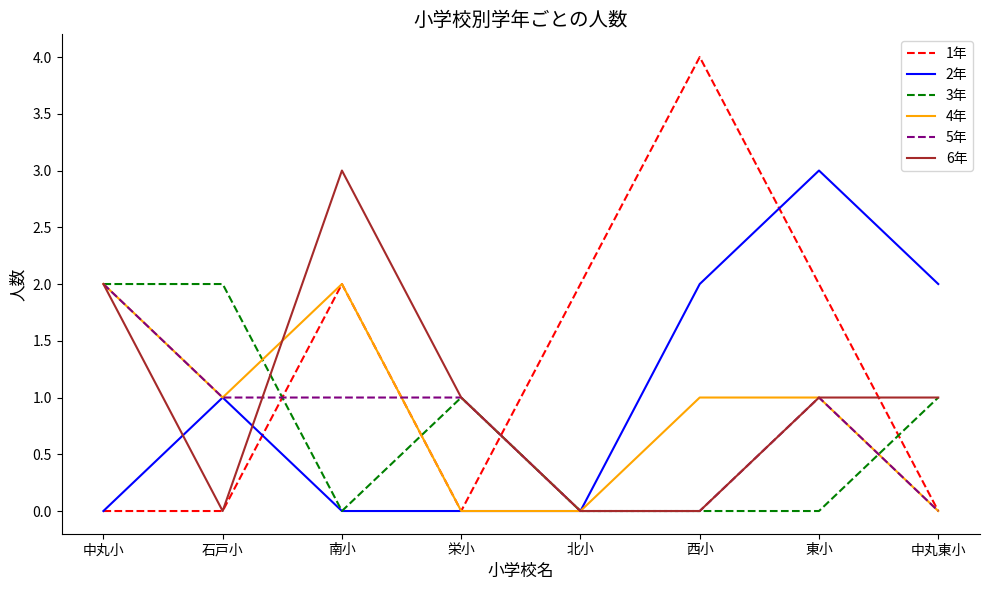

Which series has the largest total across all categories?

1年